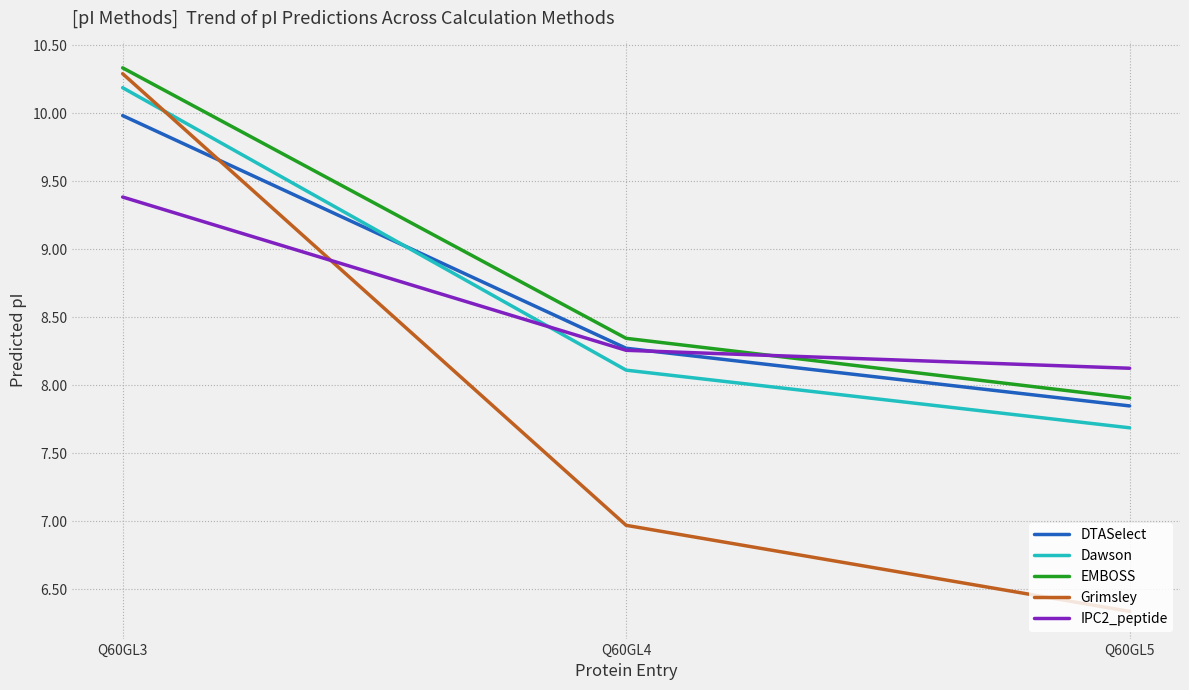

Count the number of data series in this chart.

5